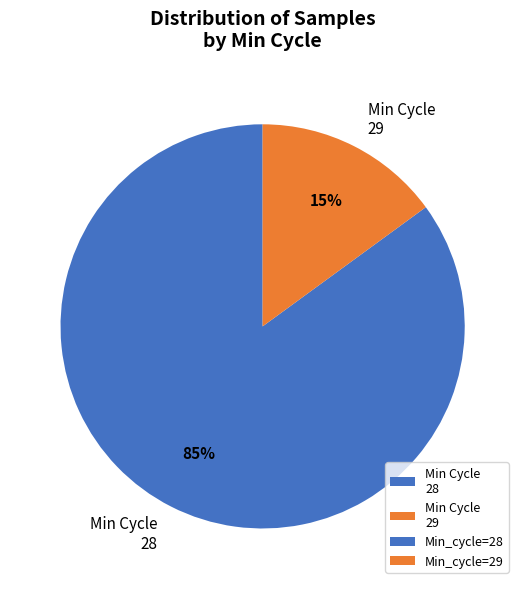

Count the number of slices in the pie.

2